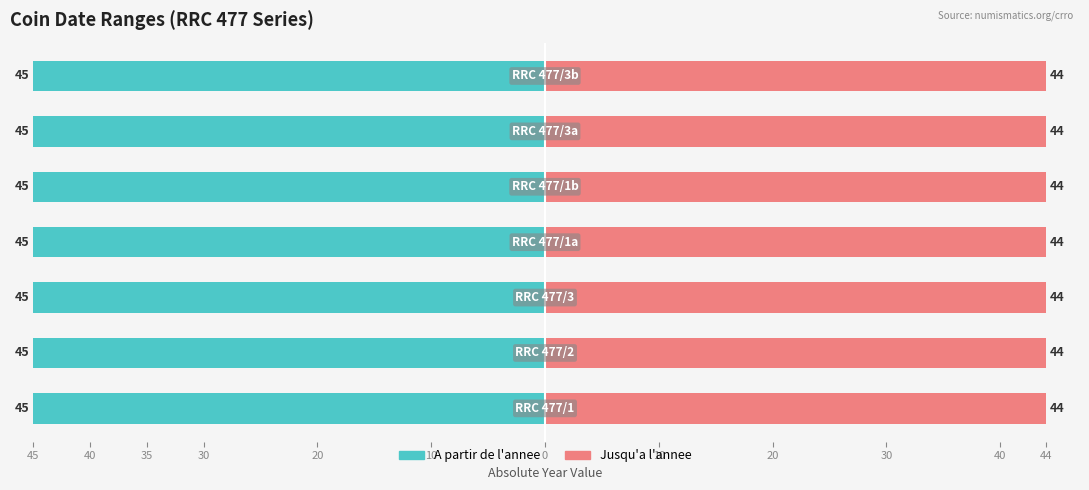

Does the chart contain any negative values?

Yes